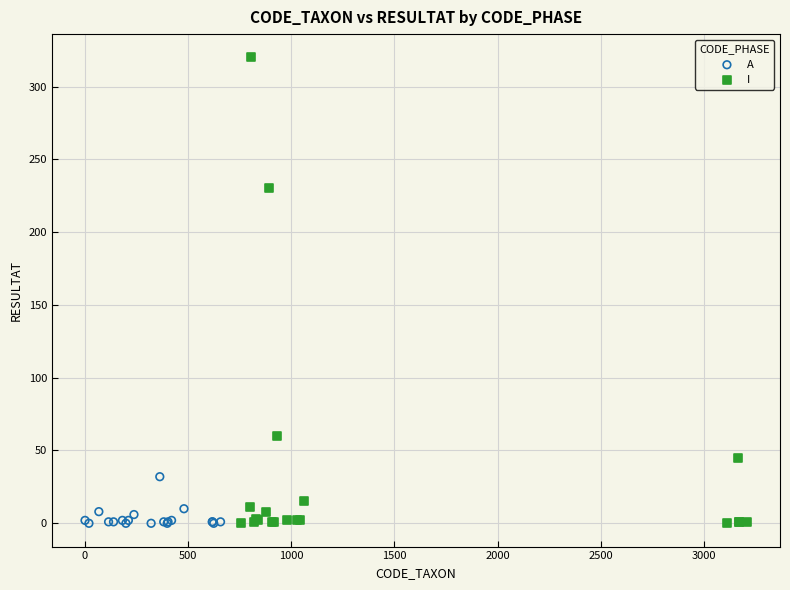

Which series reaches the maximum Y coordinate?

I